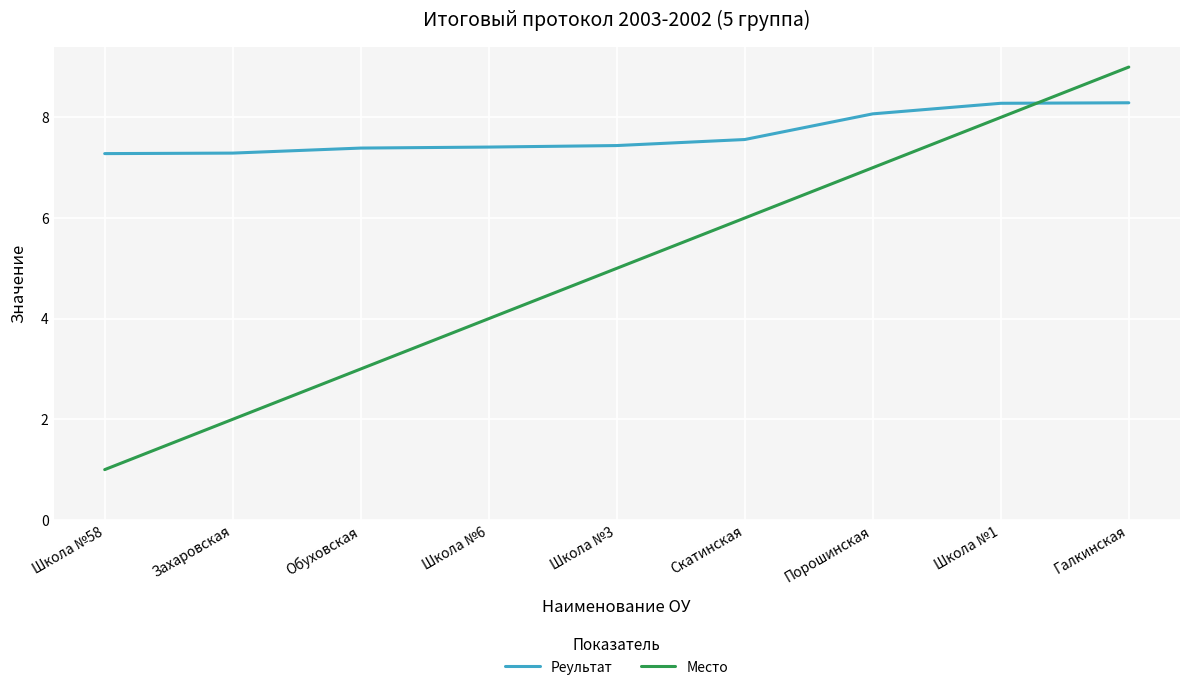

At which category is the sum across all series the highest?

Галкинская